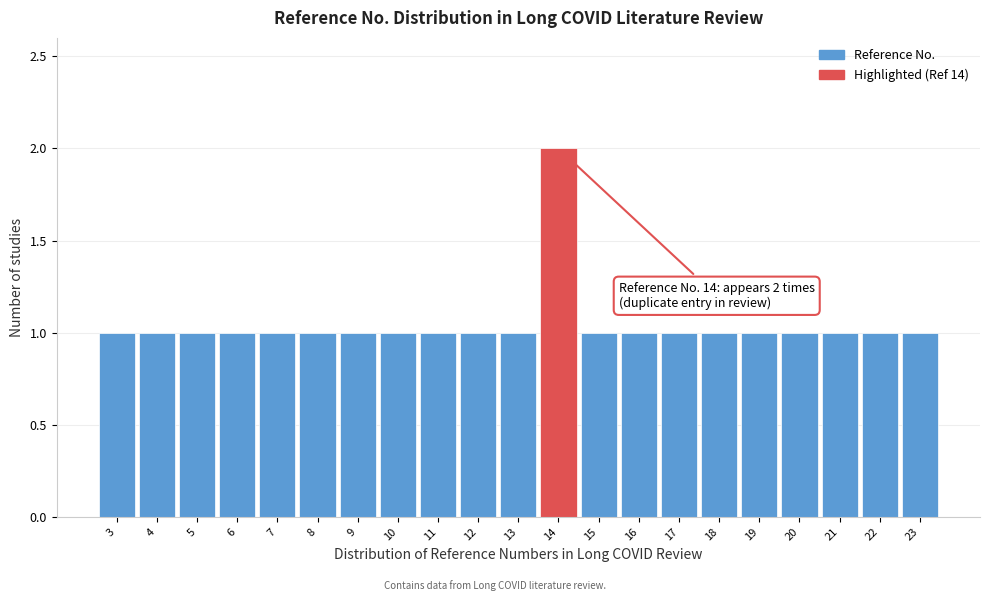

Which range on the x-axis has the tallest bar?

13.5 to 14.5